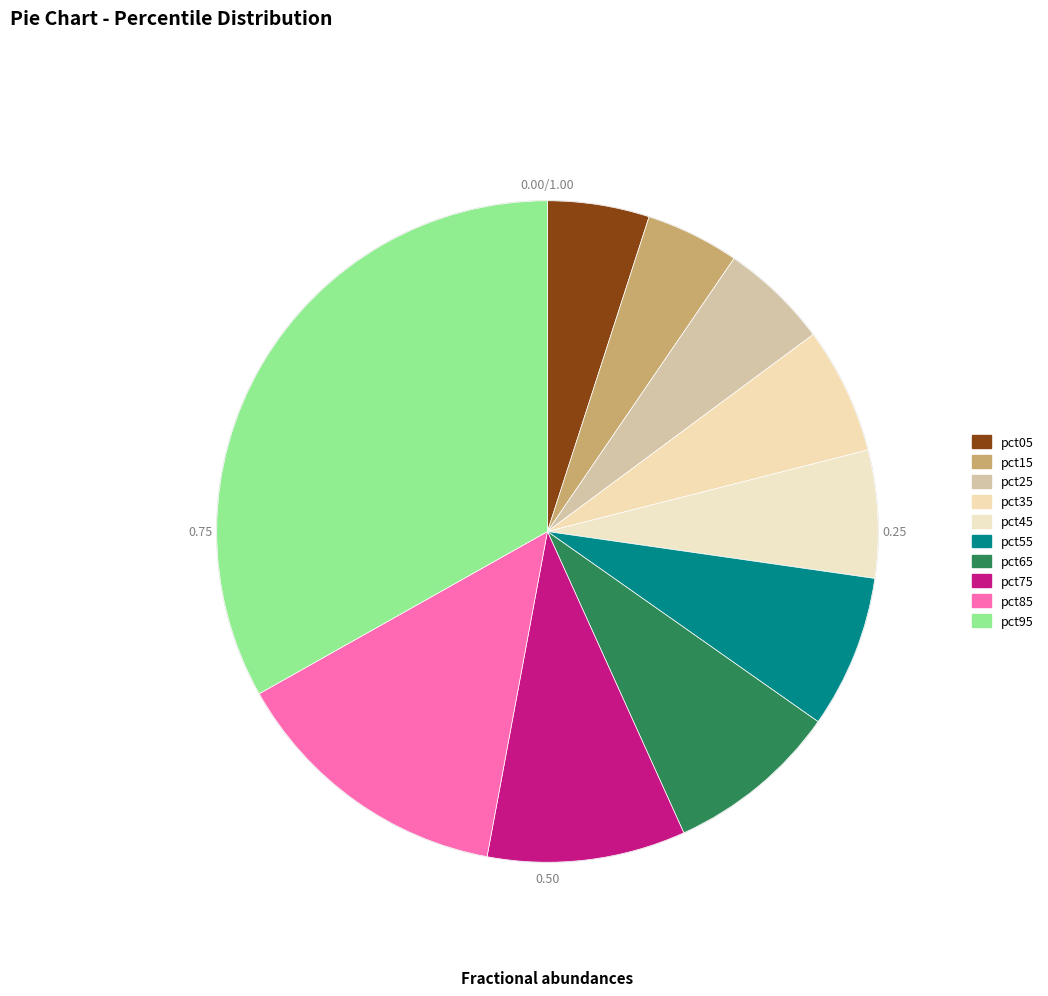

How many segments does this pie chart have?

10